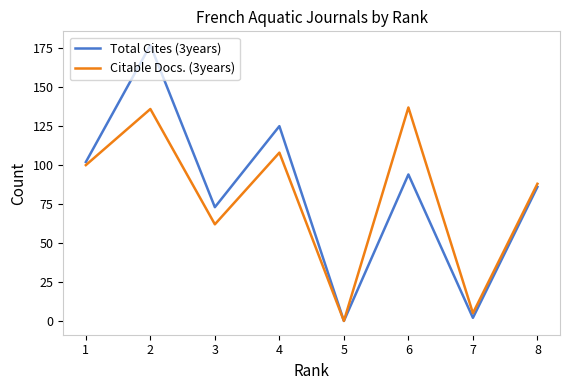

How many categories are shown in the chart?

8